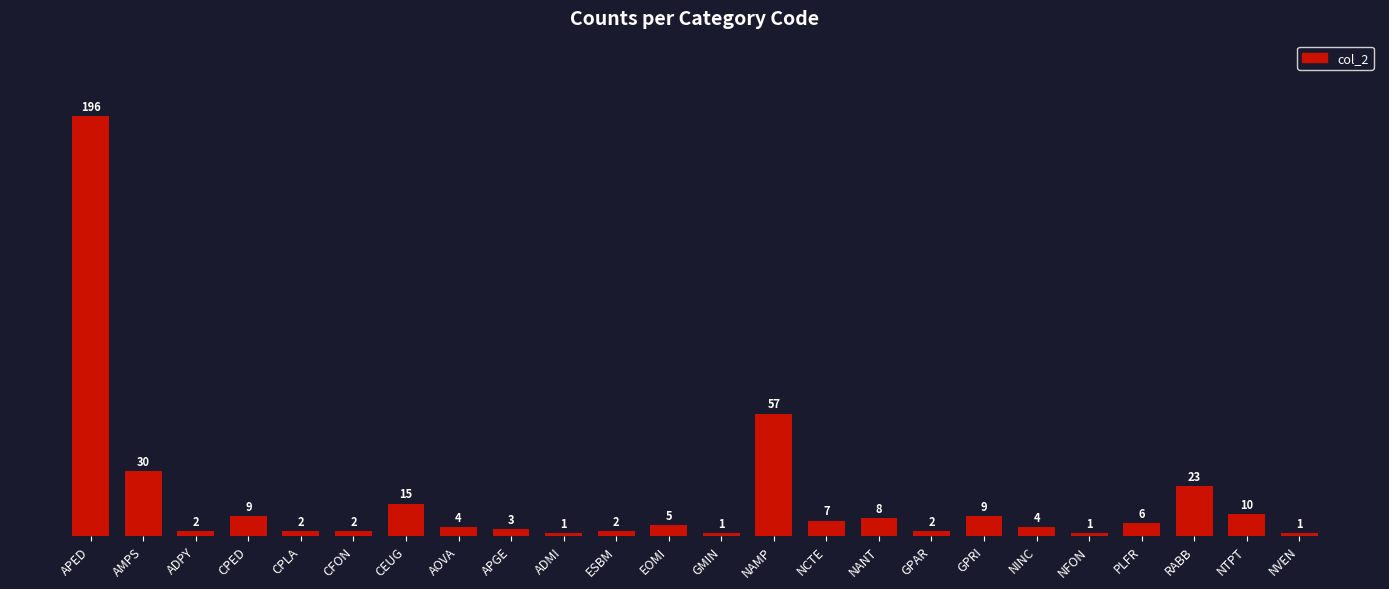

The chart shows a value of 35 at RABB. True or false?

False